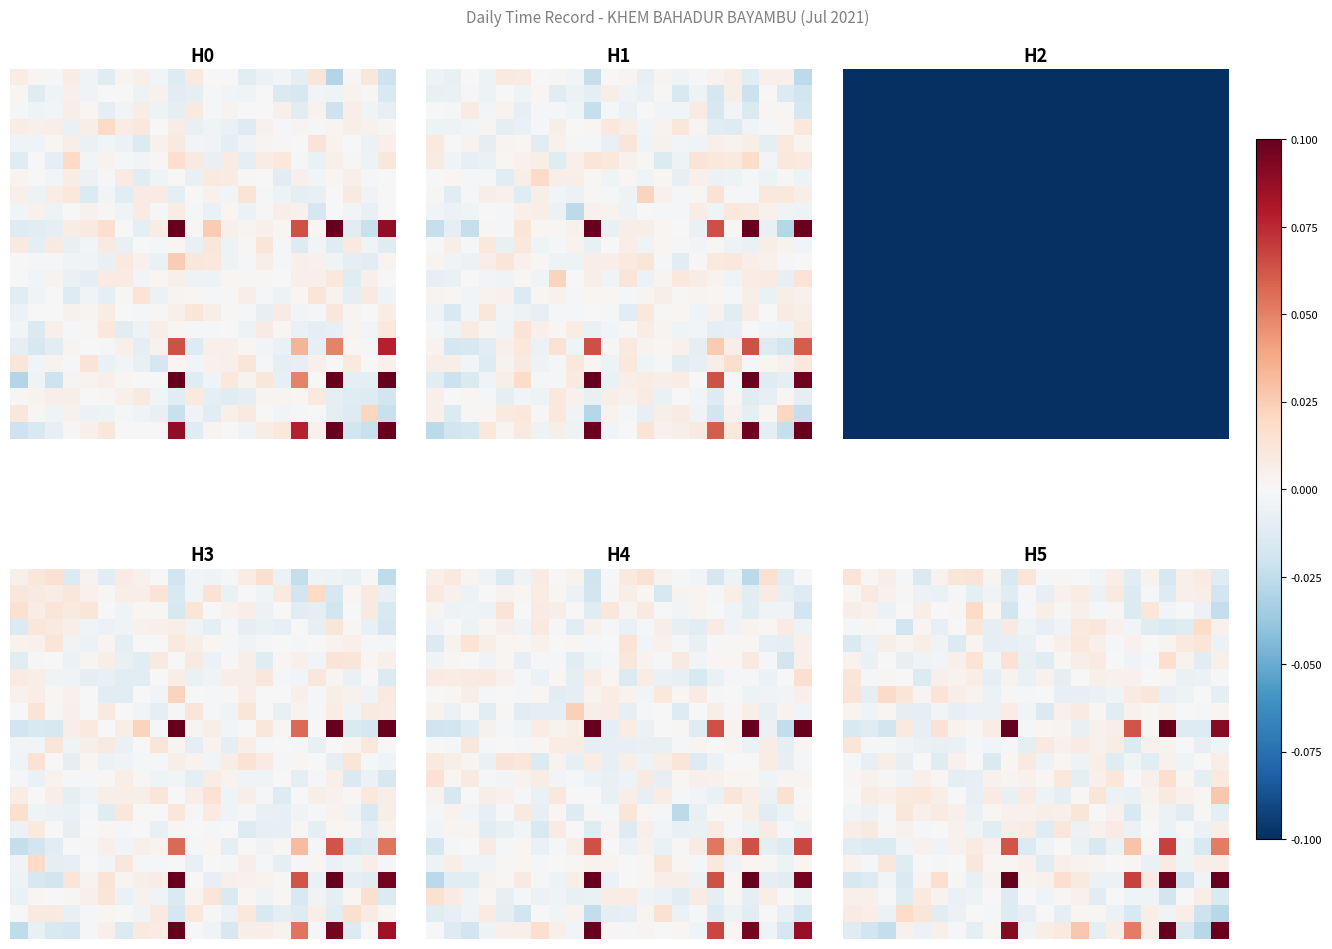

What is the spread (max minus min) of values at 9?

0.1